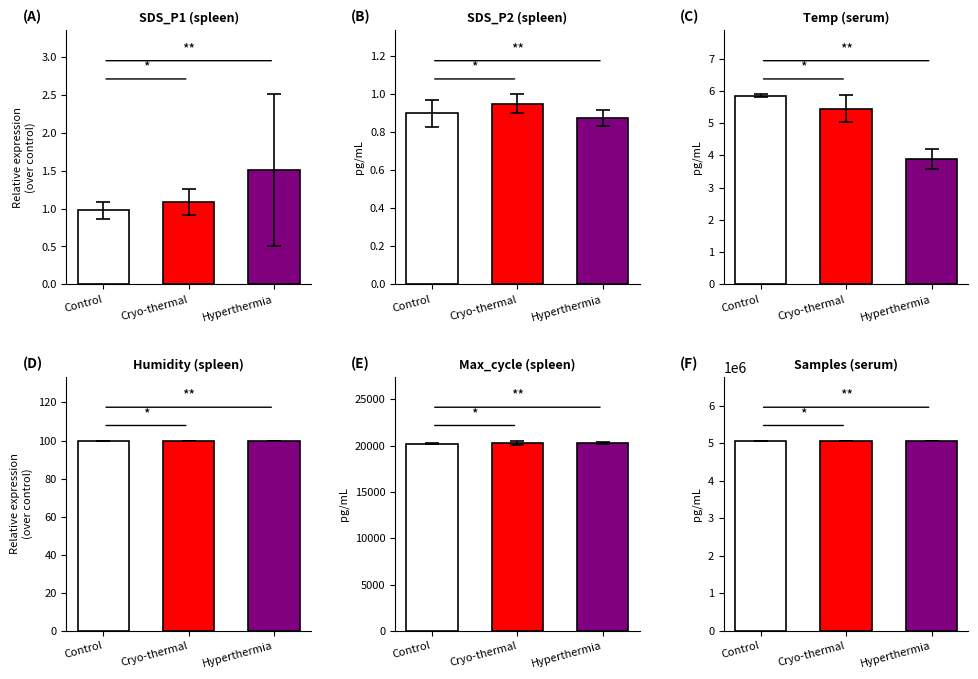

List the series in order of their peak value, highest first.

Samples, Max_cycle, Humidity, Temp, SDS_P1, SDS_P2